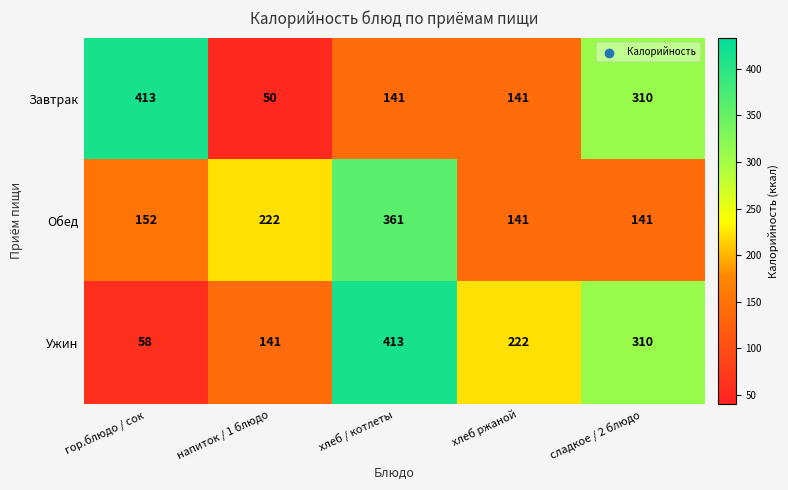

Between гор.блюдо / сок and хлеб ржаной, which series saw the biggest shift?

Завтрак